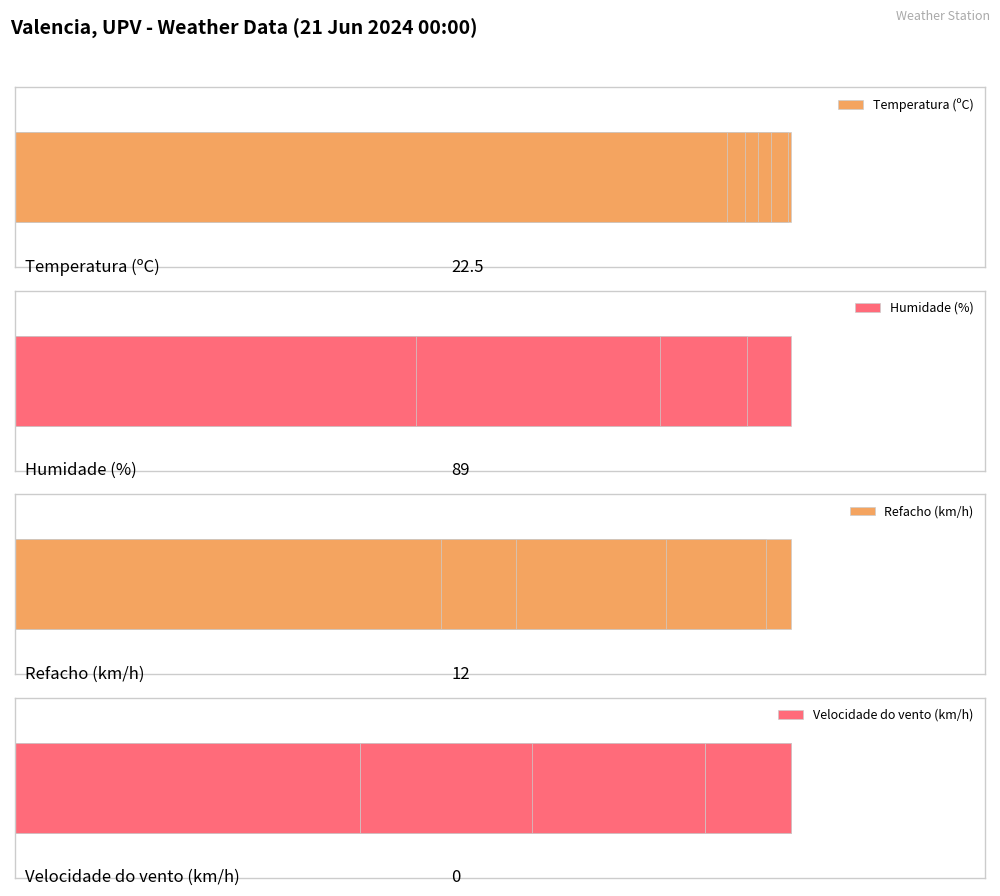

What is the maximum value for Temperatura (ºC)?

30.3